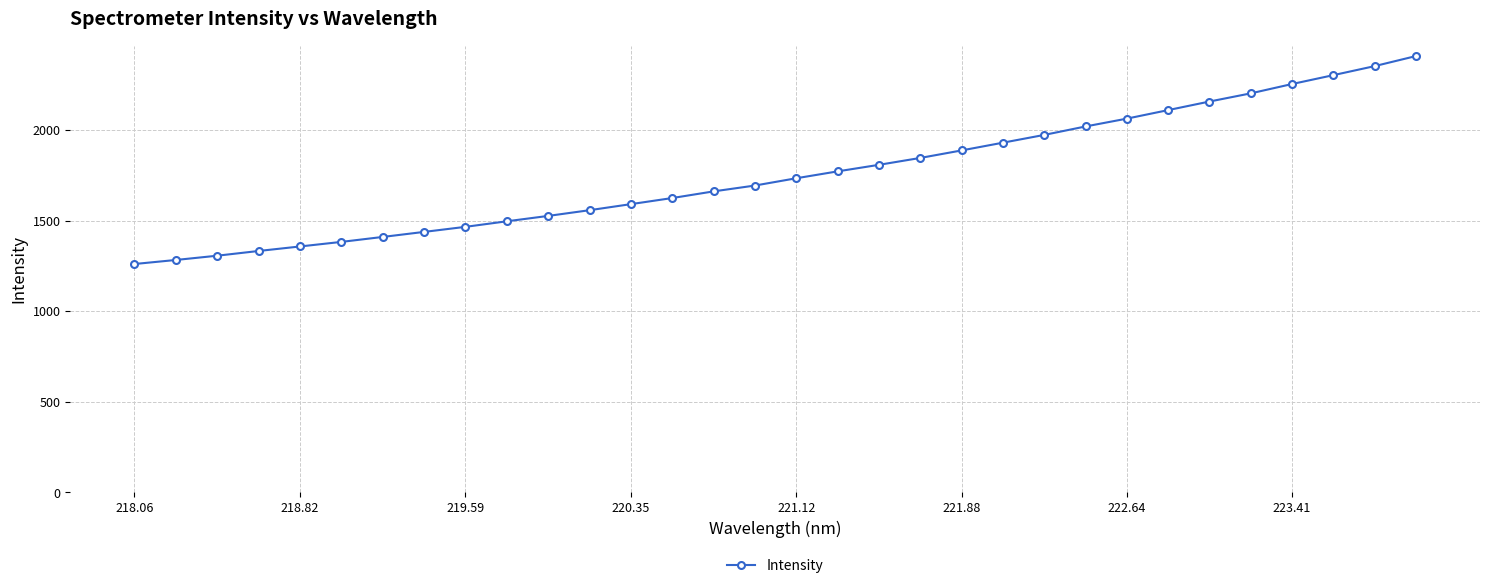

What is the average value?

1757.0